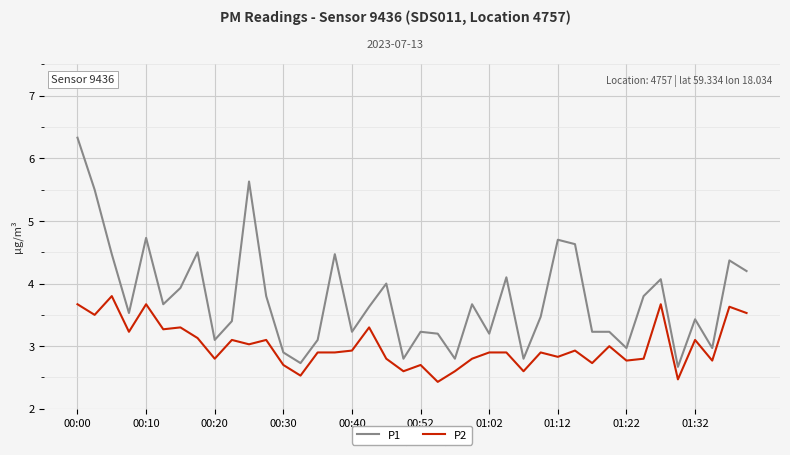

What is the average value of the P2 series?

3.0